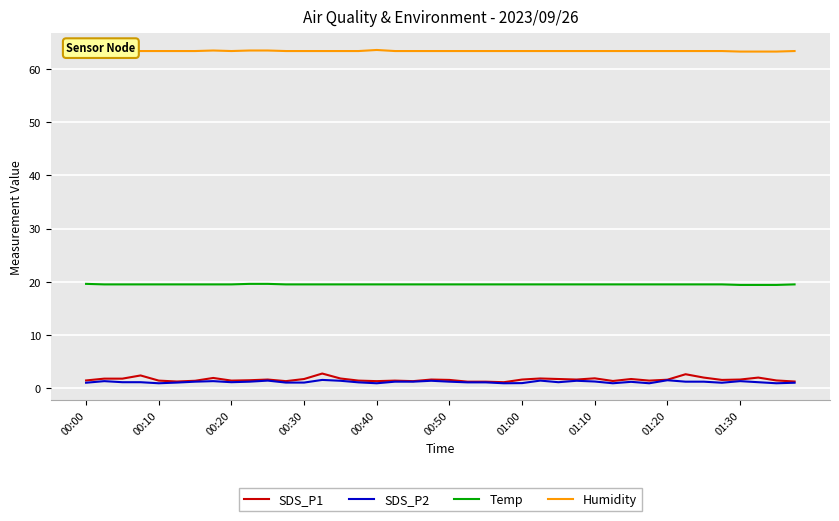

True or false: Temp and SDS_P1 cross at least once.

False